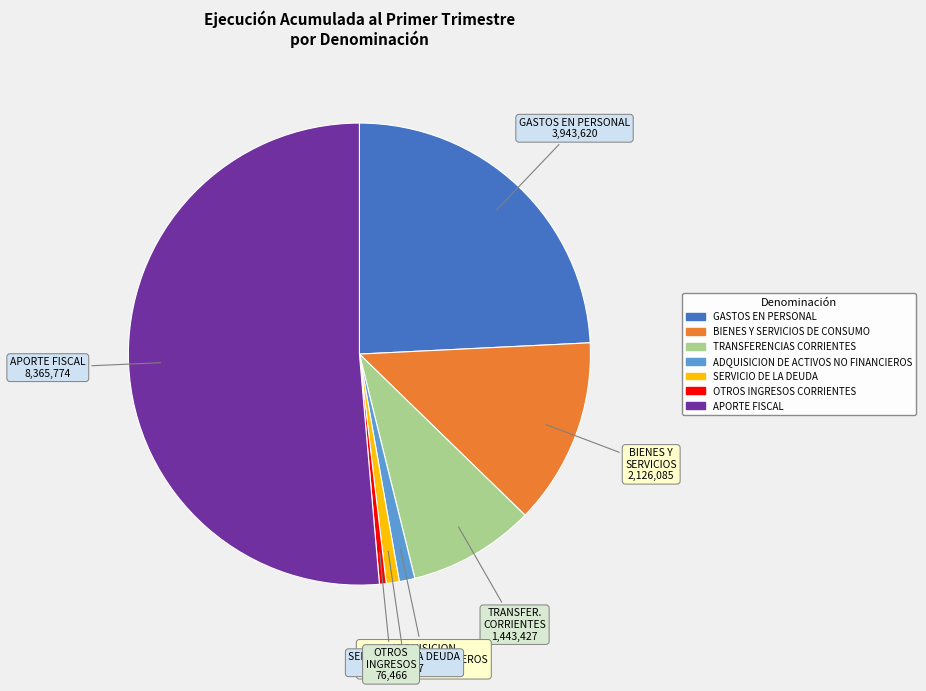

Which slice is the largest?

APORTE FISCAL